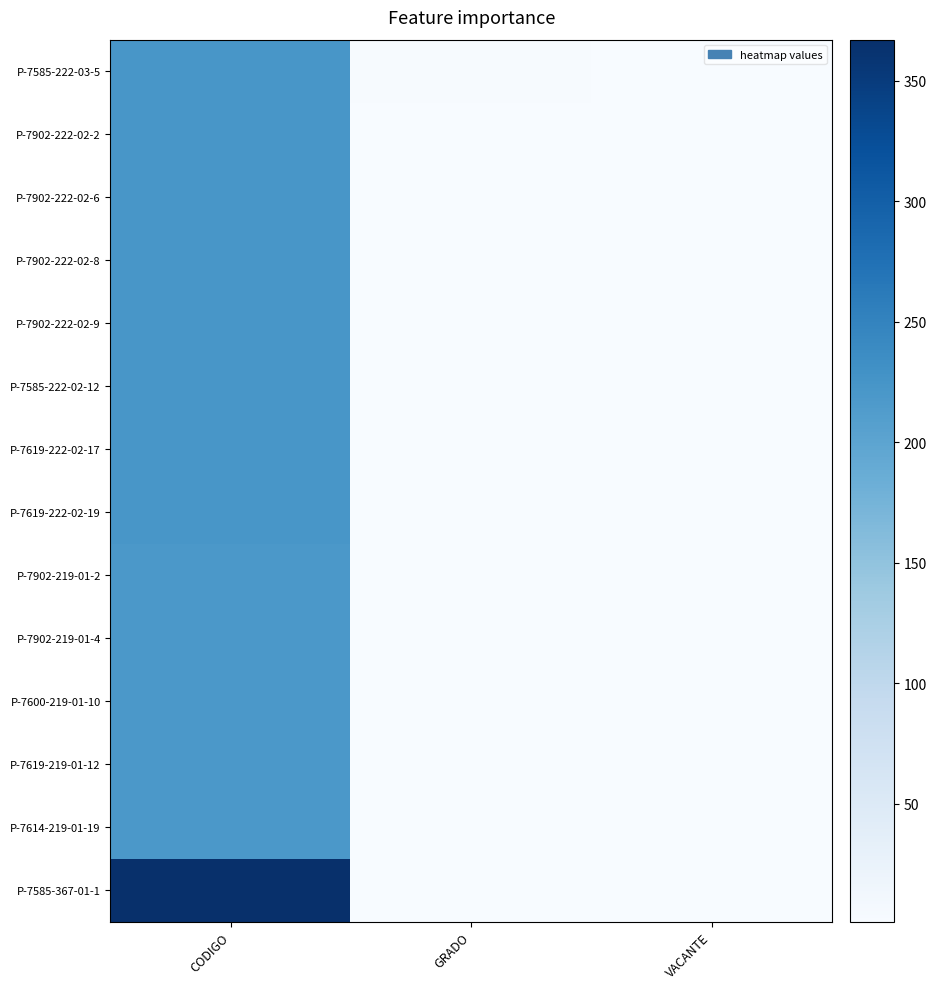

At which category does the chart reach its peak across all series?

CODIGO